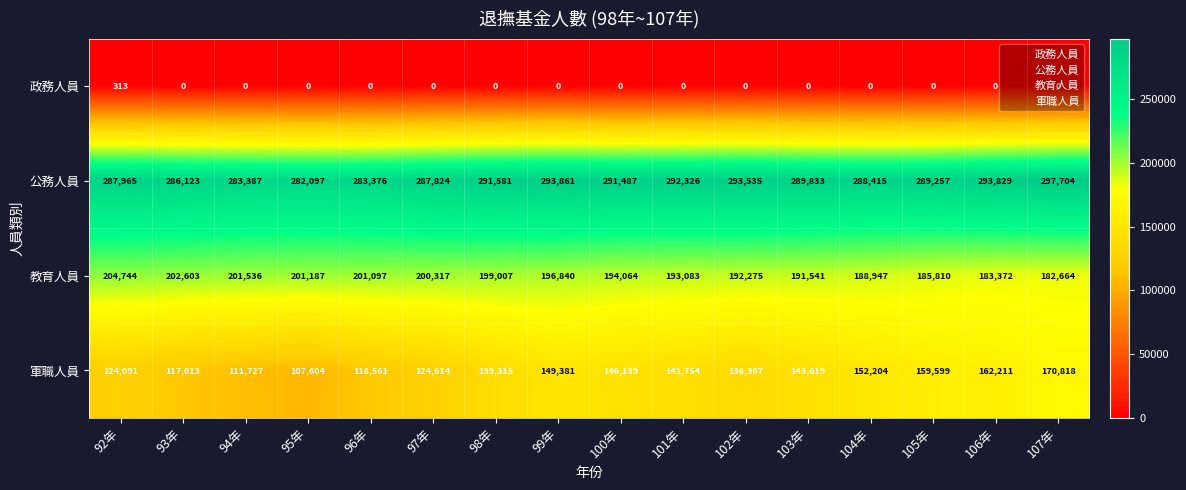

The 政務人員 series shows -184 at 99年. True or false?

False